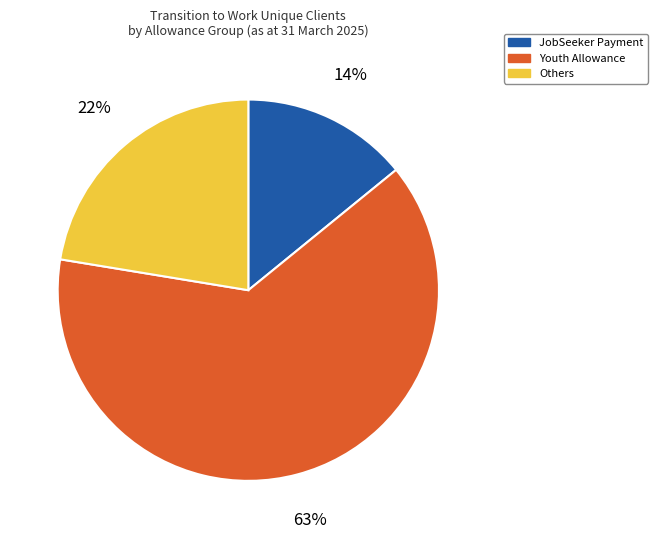

To the nearest percent, what is the difference between the Others and JobSeeker Payment slice percentages?

8%